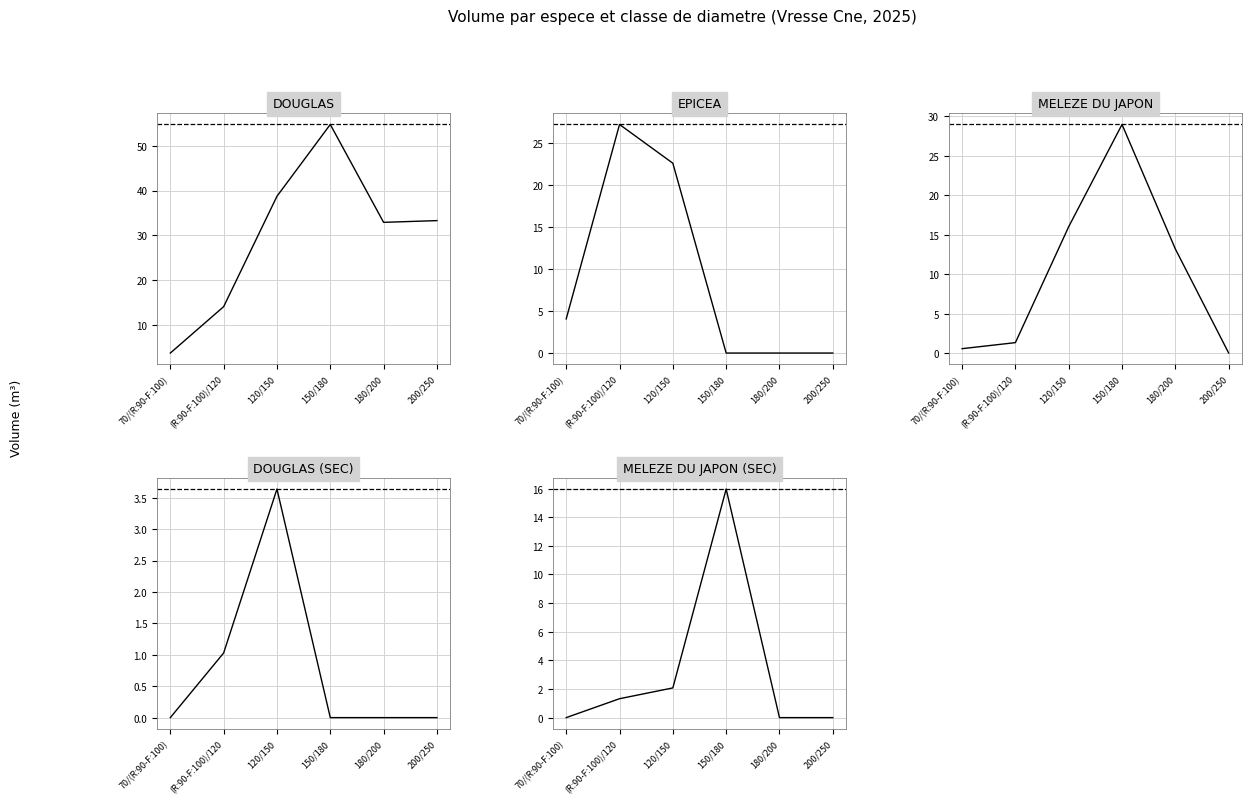

The DOUGLAS series shows 32.9 at 180/200. True or false?

True